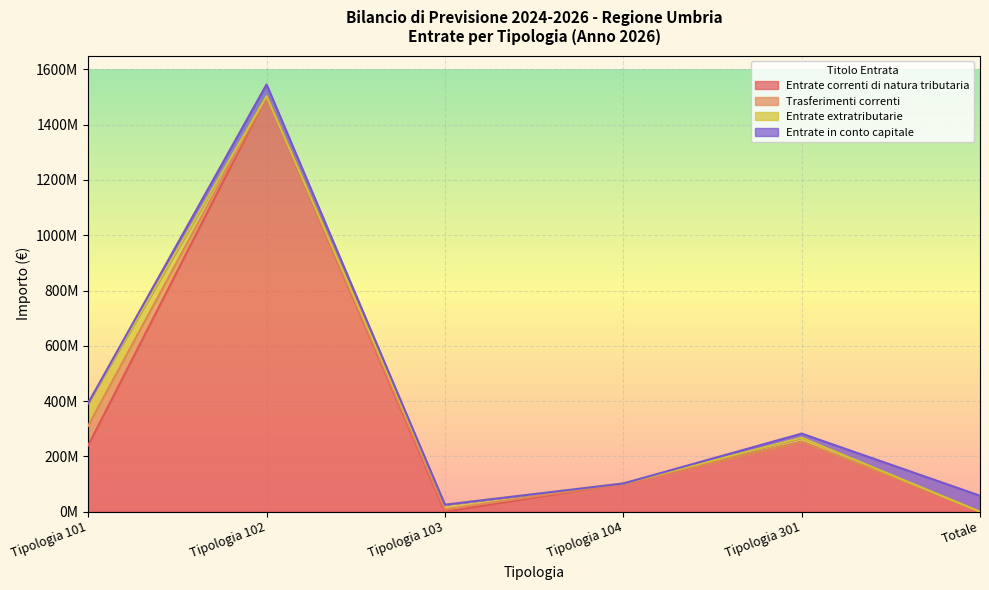

At which category does Entrate extratributarie reach its first local valley?

Tipologia 102